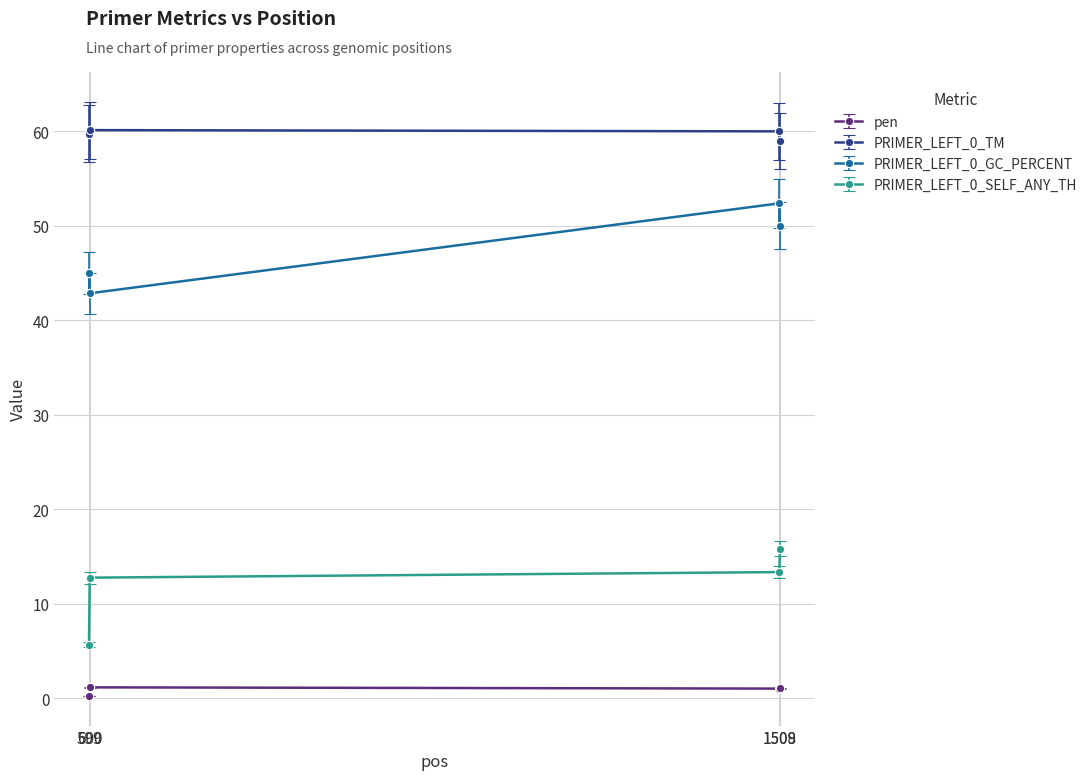

The PRIMER_LEFT_0_TM series shows 92.3 at 600. True or false?

False